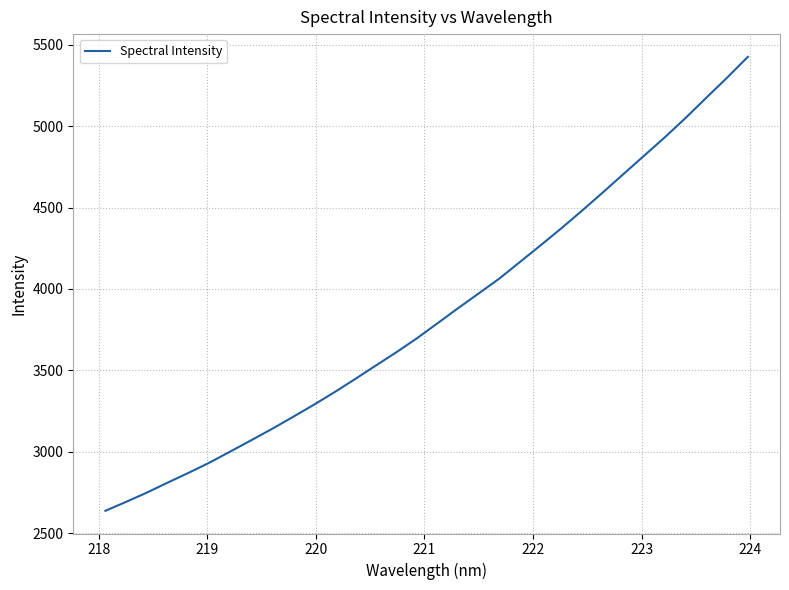

What is the greatest value displayed?

5426.2